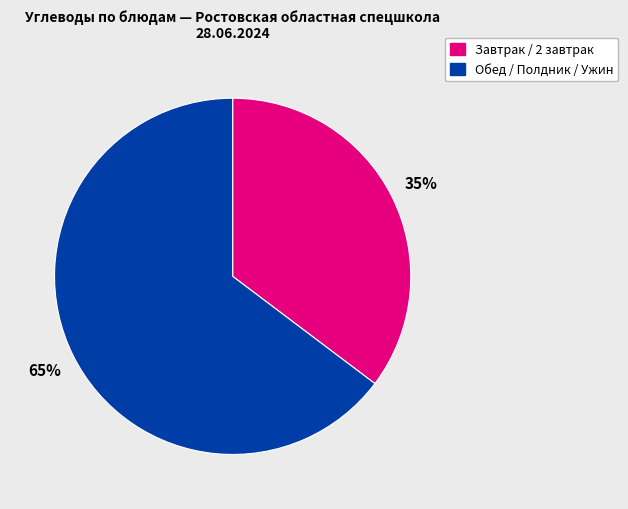

Is there a majority slice in this chart?

Yes